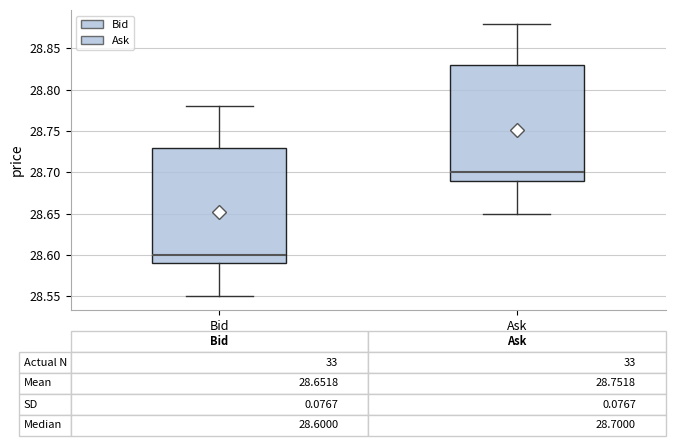

Which box has the highest median line?

Ask